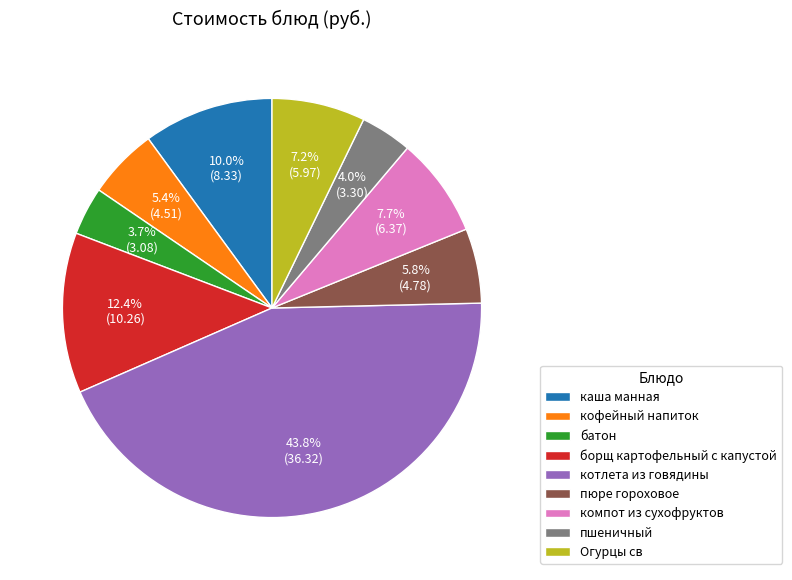

Which slice is the largest?

котлета из говядины